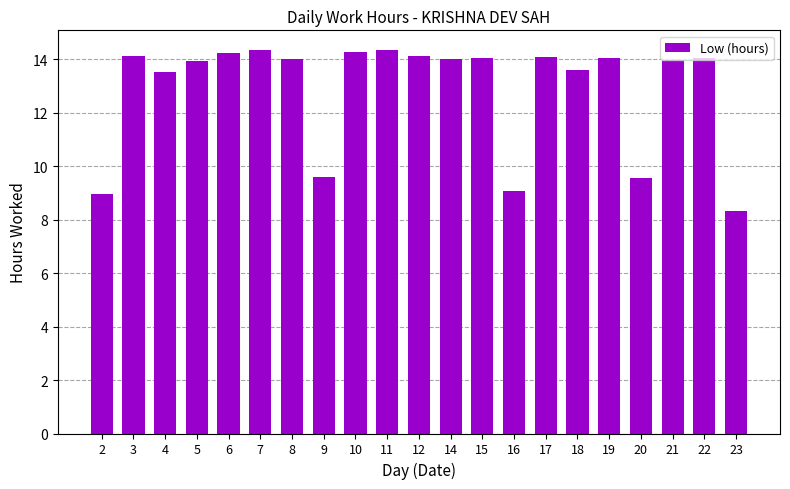

How many categories are shown in the chart?

21